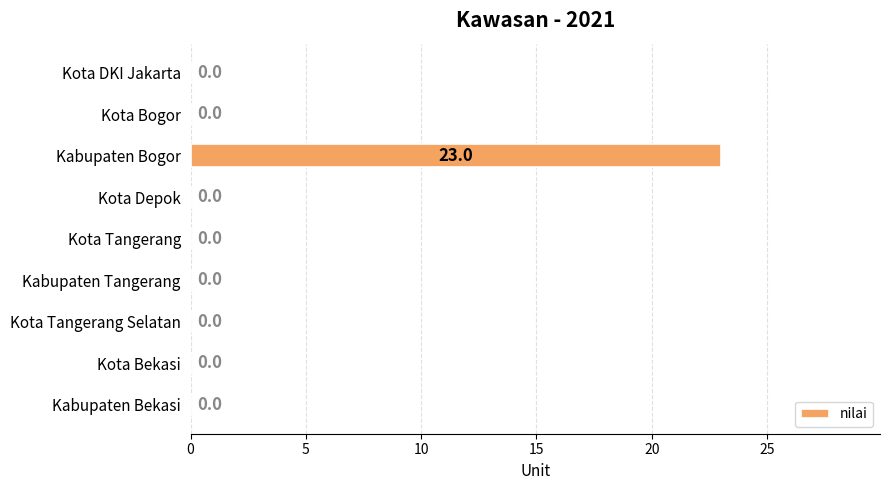

The value at Kota Bogor is -11. True or false?

False